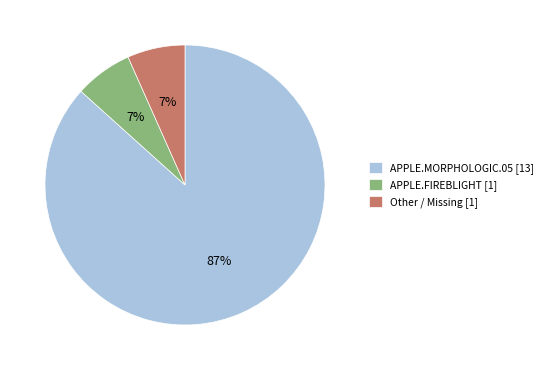

How many slices are in this pie chart?

3